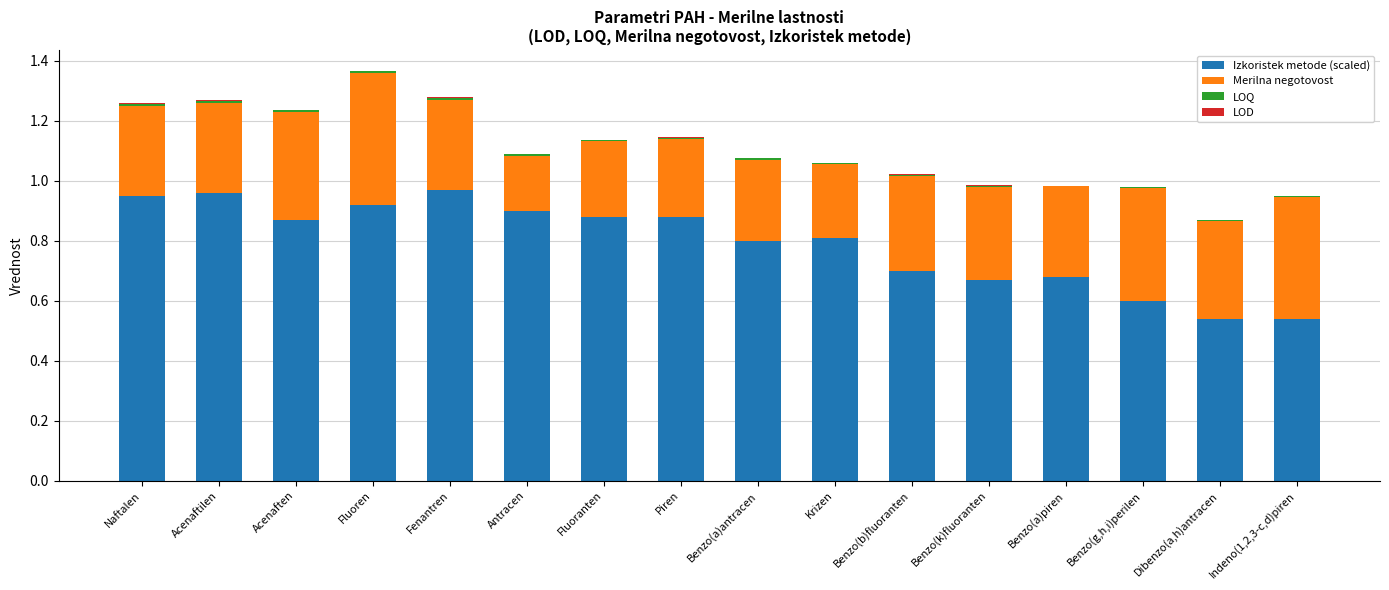

What is the sum of all Izkoristek metode (scaled) values?

12.7